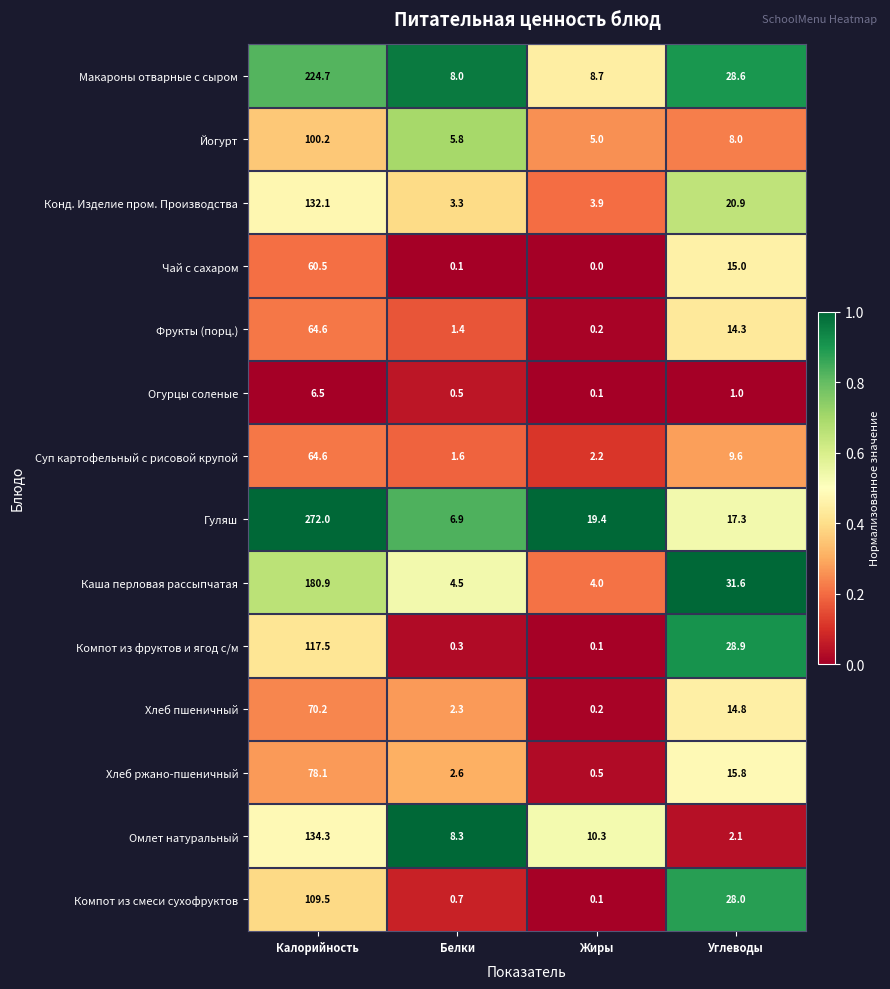

At which label does Суп картофельный с рисовой крупой first exceed 9?

Калорийность